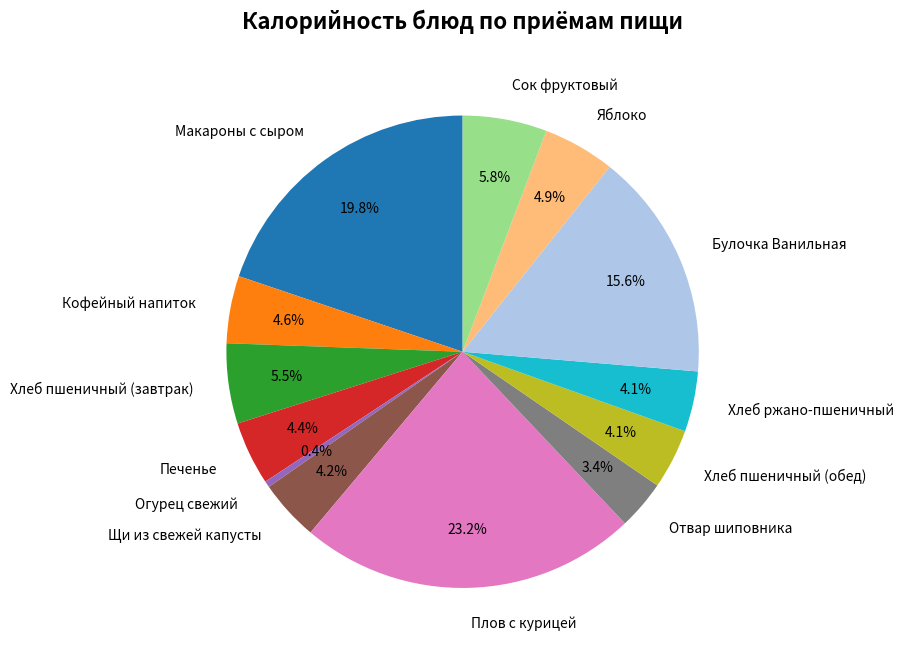

Which slice is the largest?

Плов с курицей